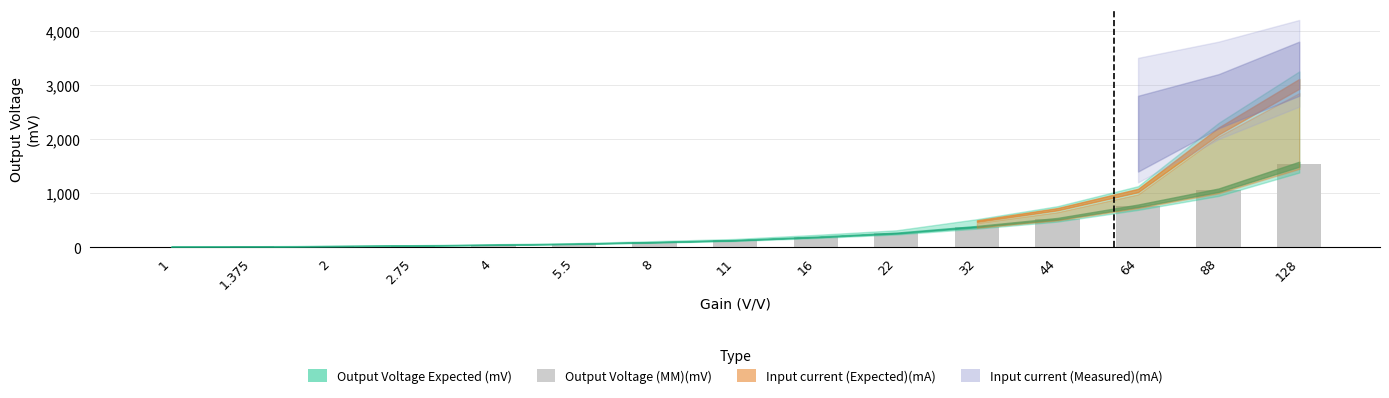

What is the maximum value shown in the chart?

1536.0